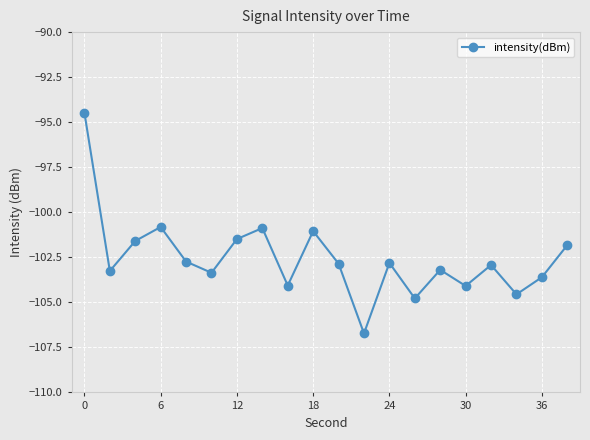

What is the minimum value shown in the chart?

-106.7